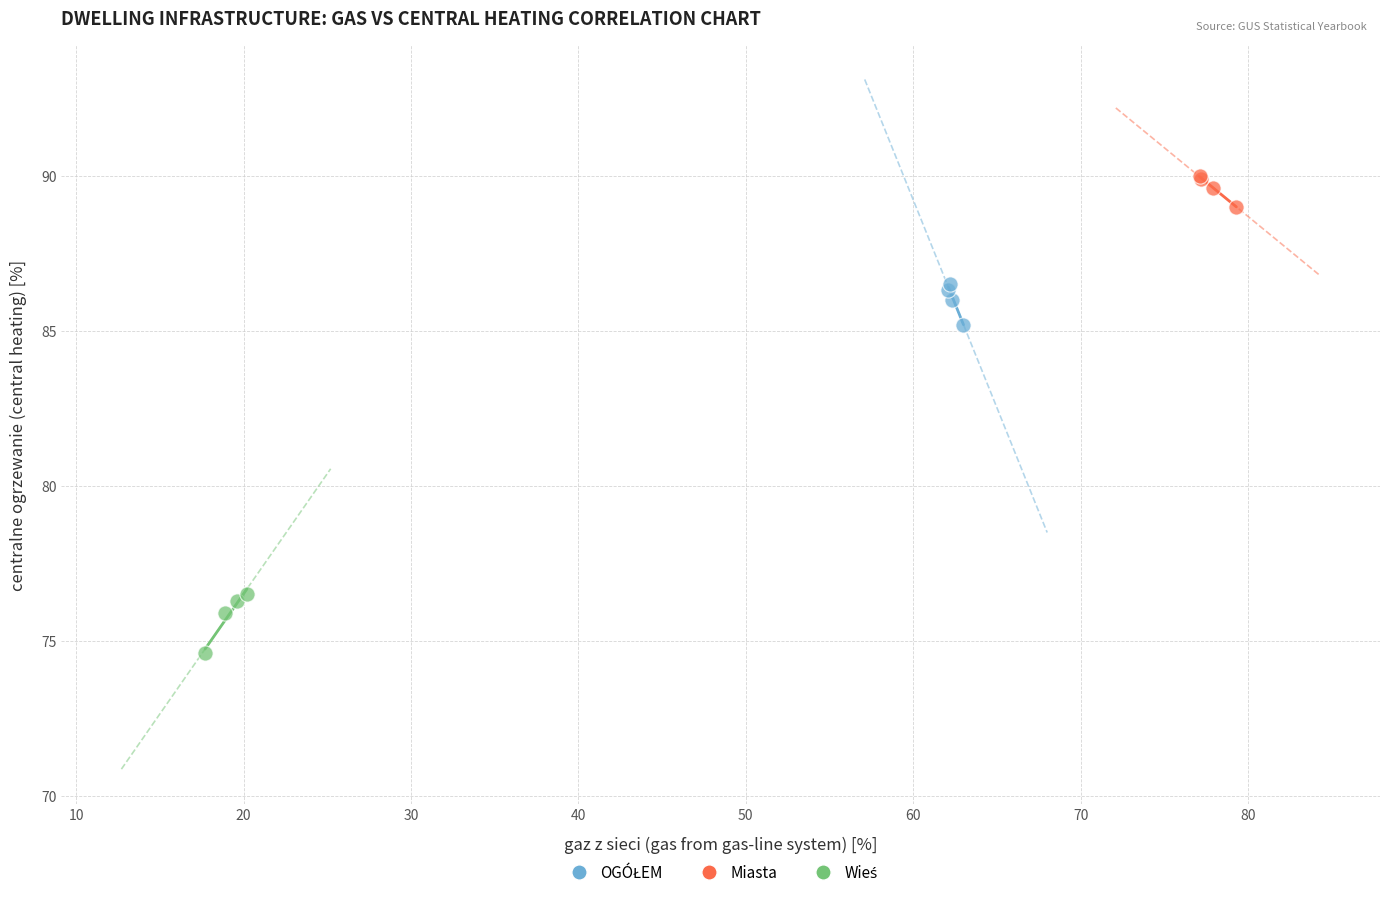

Which series contains the highest Y value?

Miasta